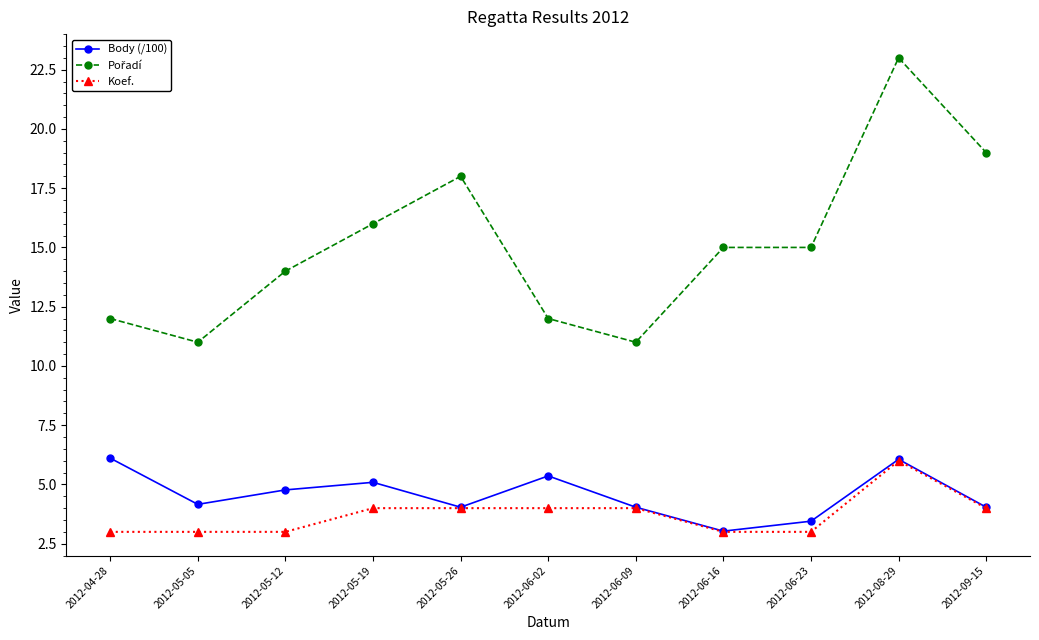

What is the label of the 4th point from the left?

2012-05-19